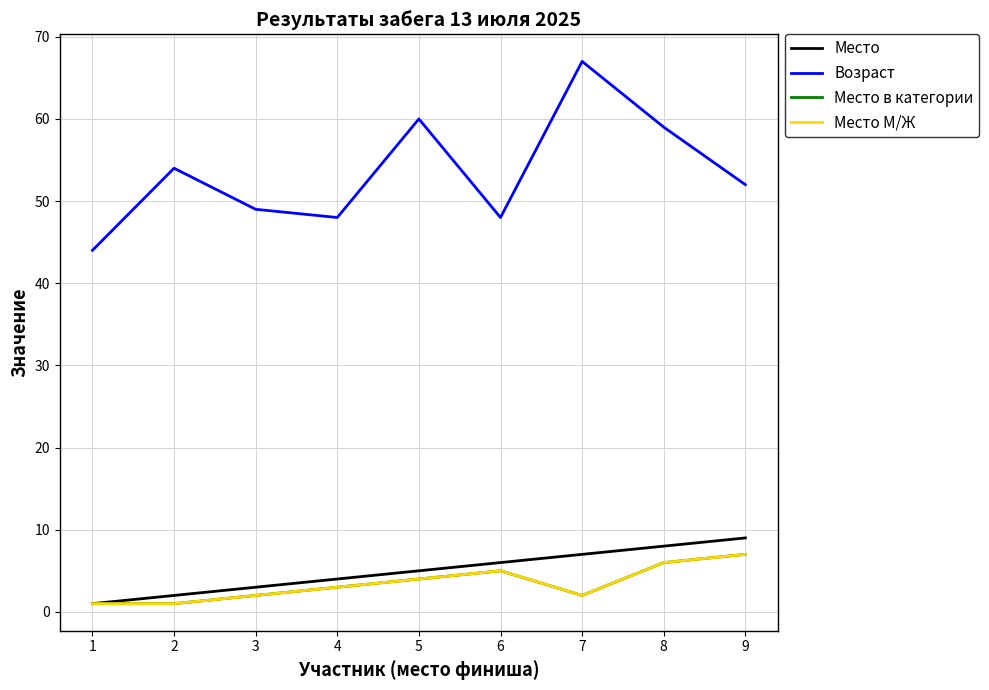

Does the chart have visible grid lines?

Yes